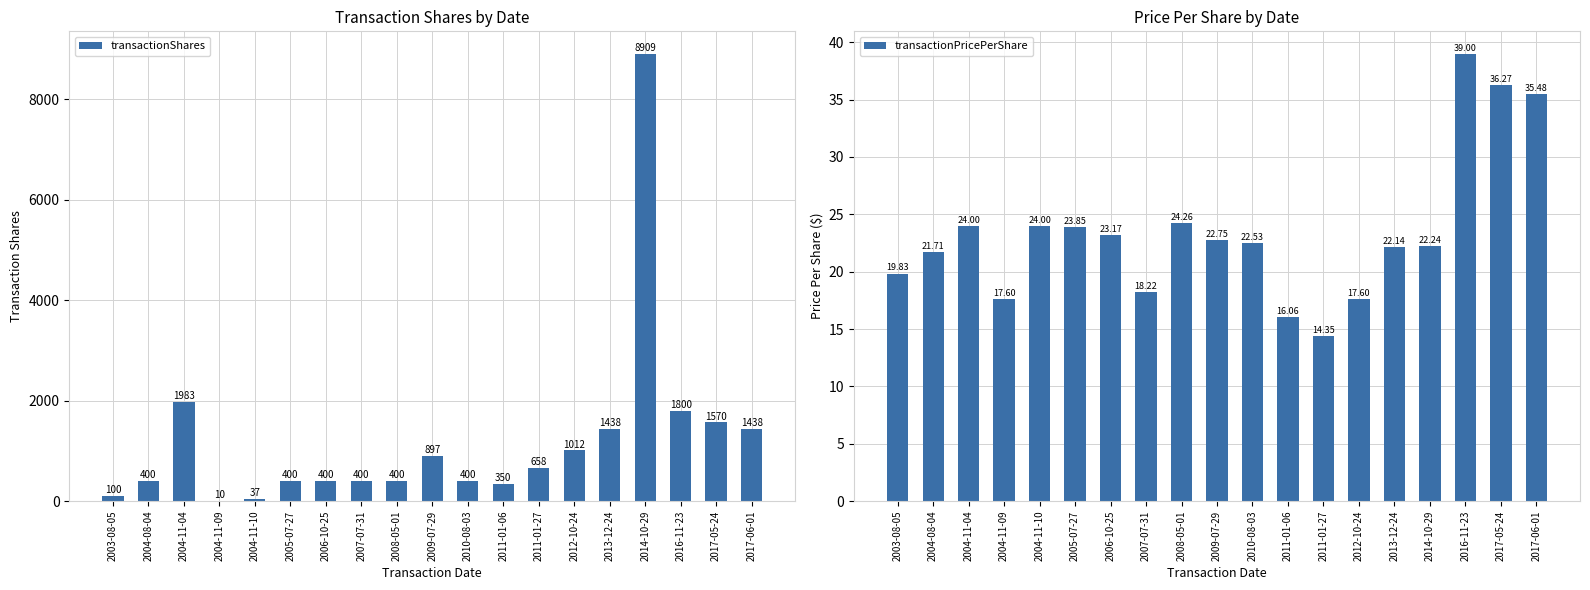

How many groups of bars are there?

19